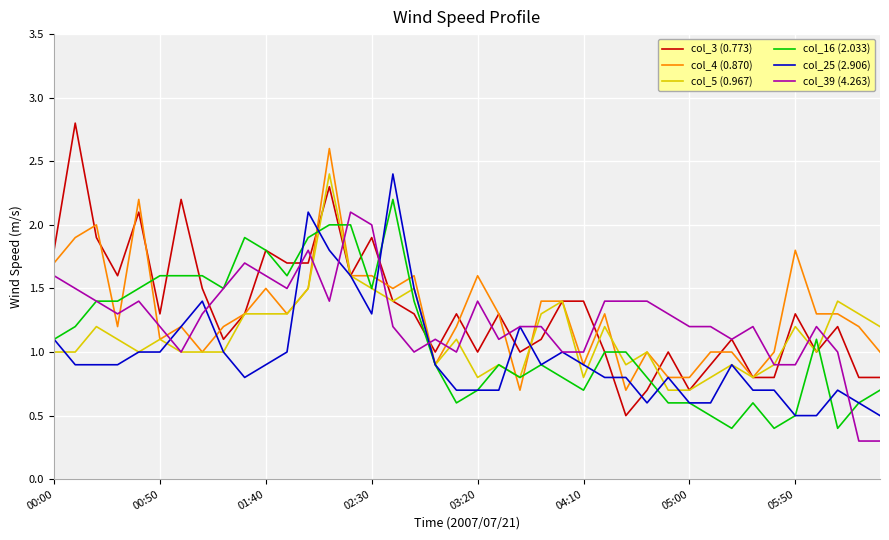

True or false: col_16 (2.033) has more than 2 interior local peaks.

True